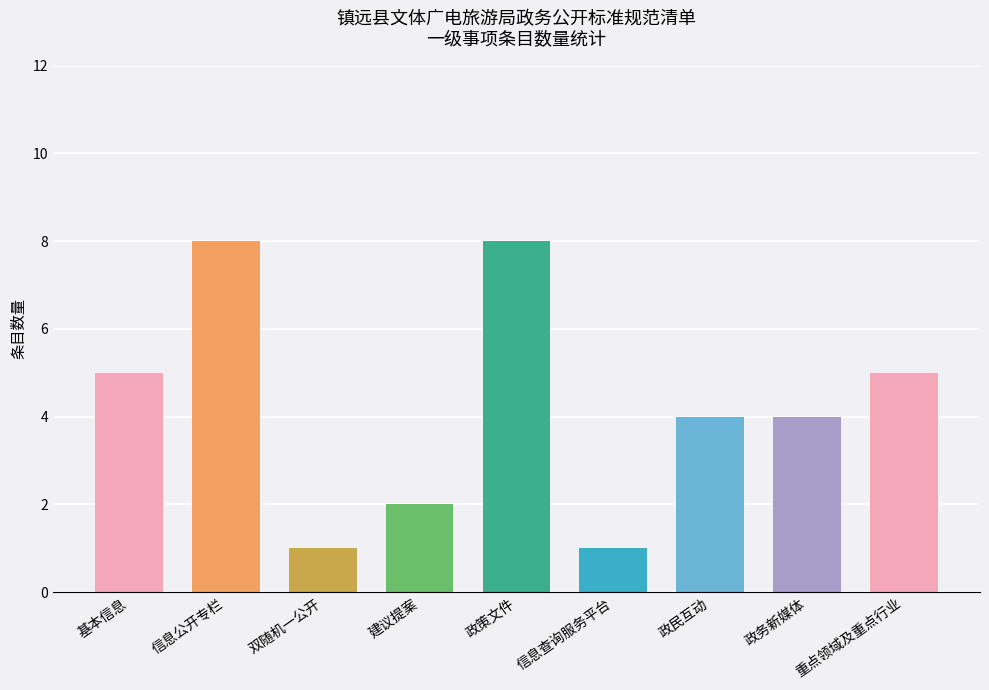

Count the number of categories in the chart.

9